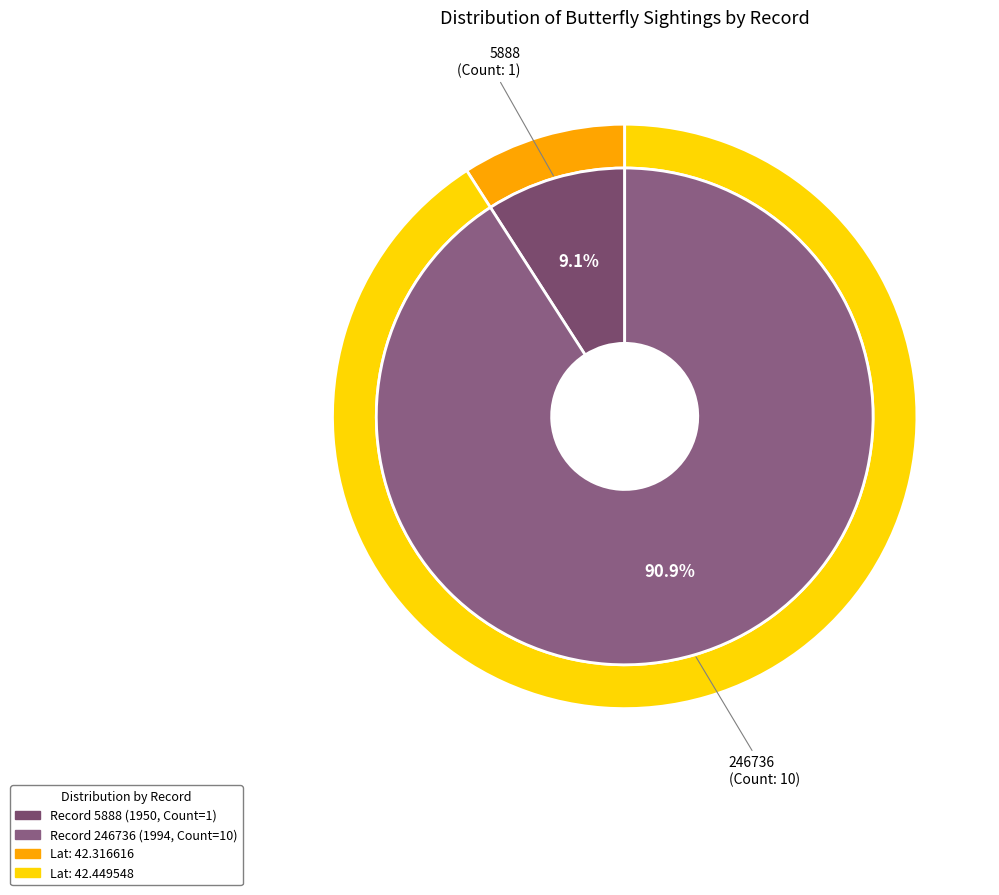

What is the largest slice in the pie chart?

246736